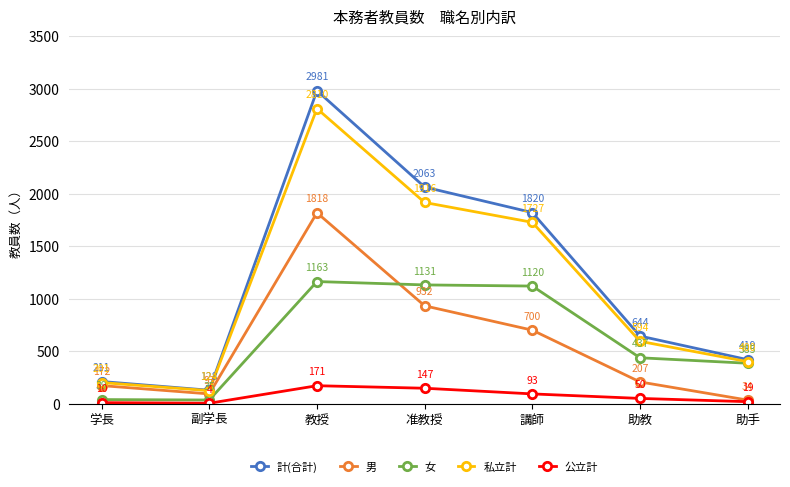

At which label does 女 first exceed 437?

教授